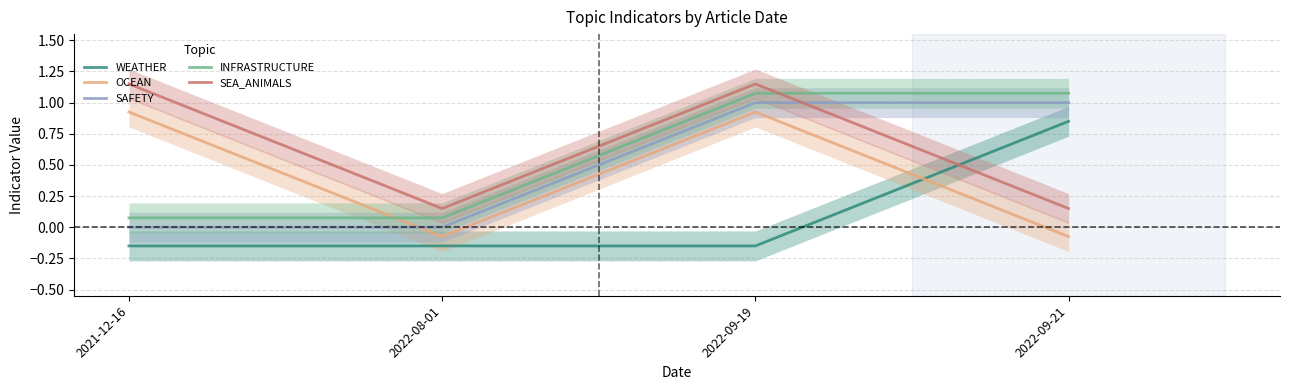

What is the smallest value displayed?

-0.1